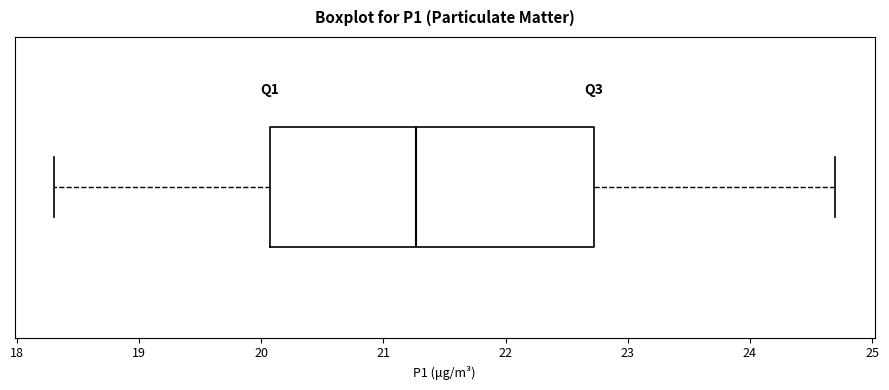

Where does the left whisker of the box end on the x-axis? The values are not printed on the chart, so give them approximately, as read against the axis.

18.3